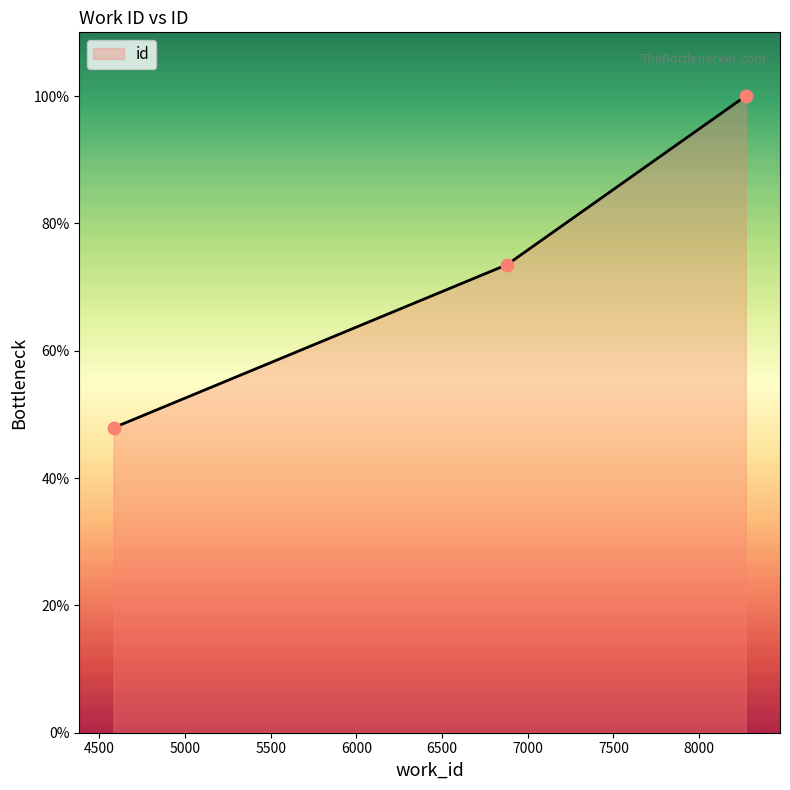

What is the maximum value shown in the chart?

100.0